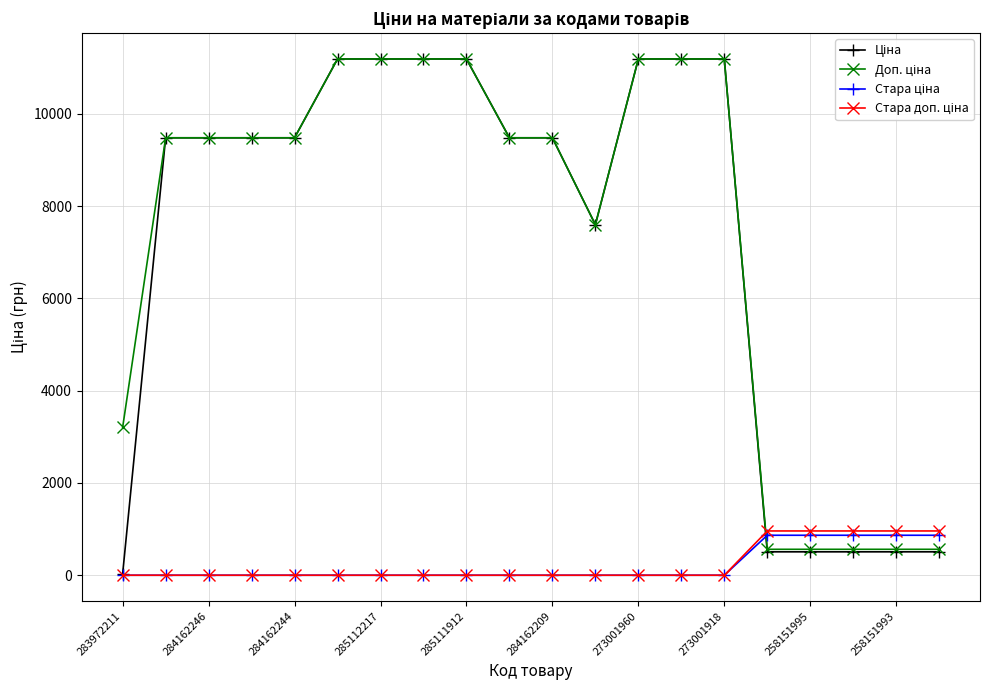

What is the greatest value displayed?

11188.2